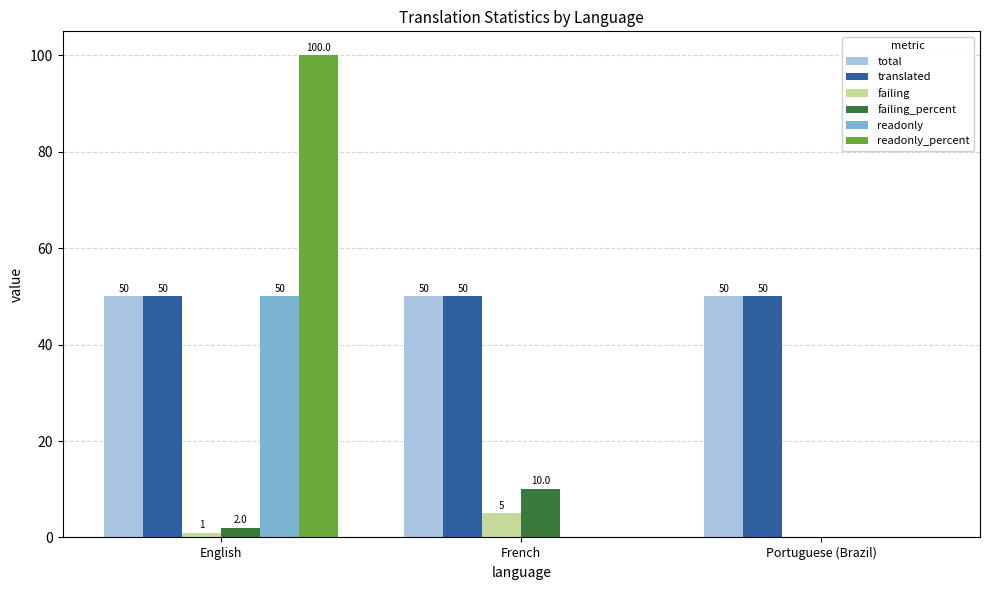

Which series changed the most between English and French?

readonly_percent